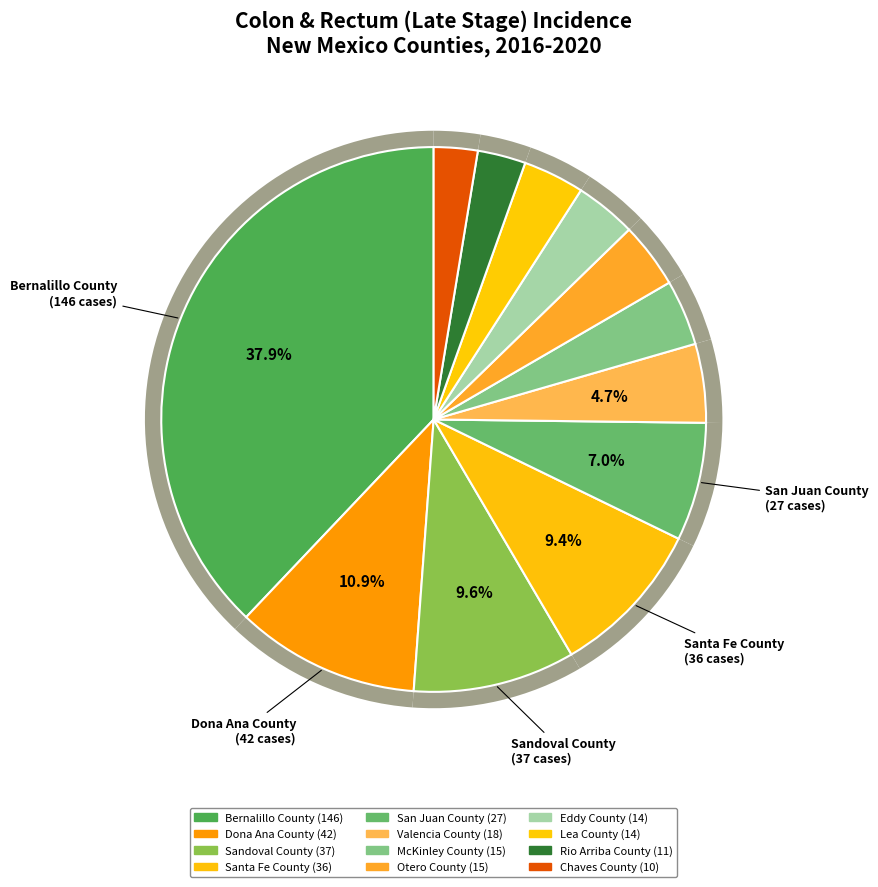

Rank the categories by value from highest to lowest.

Bernalillo County, Dona Ana County, Sandoval County, Santa Fe County, San Juan County, Valencia County, McKinley County, Otero County, Eddy County, Lea County, Rio Arriba County, Chaves County